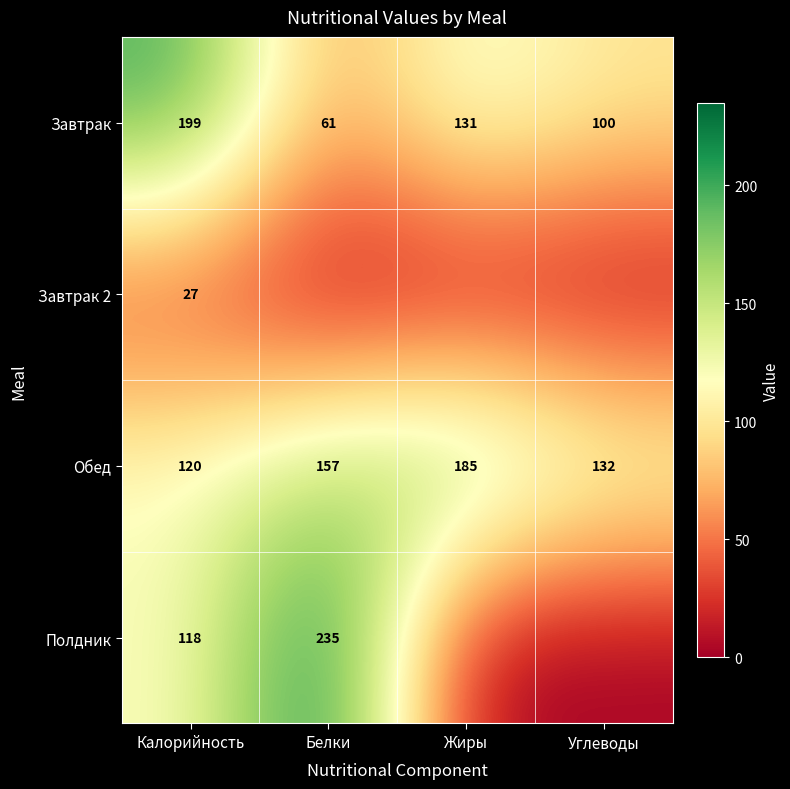

Is it true that Полдник equals 235 at Белки?

True